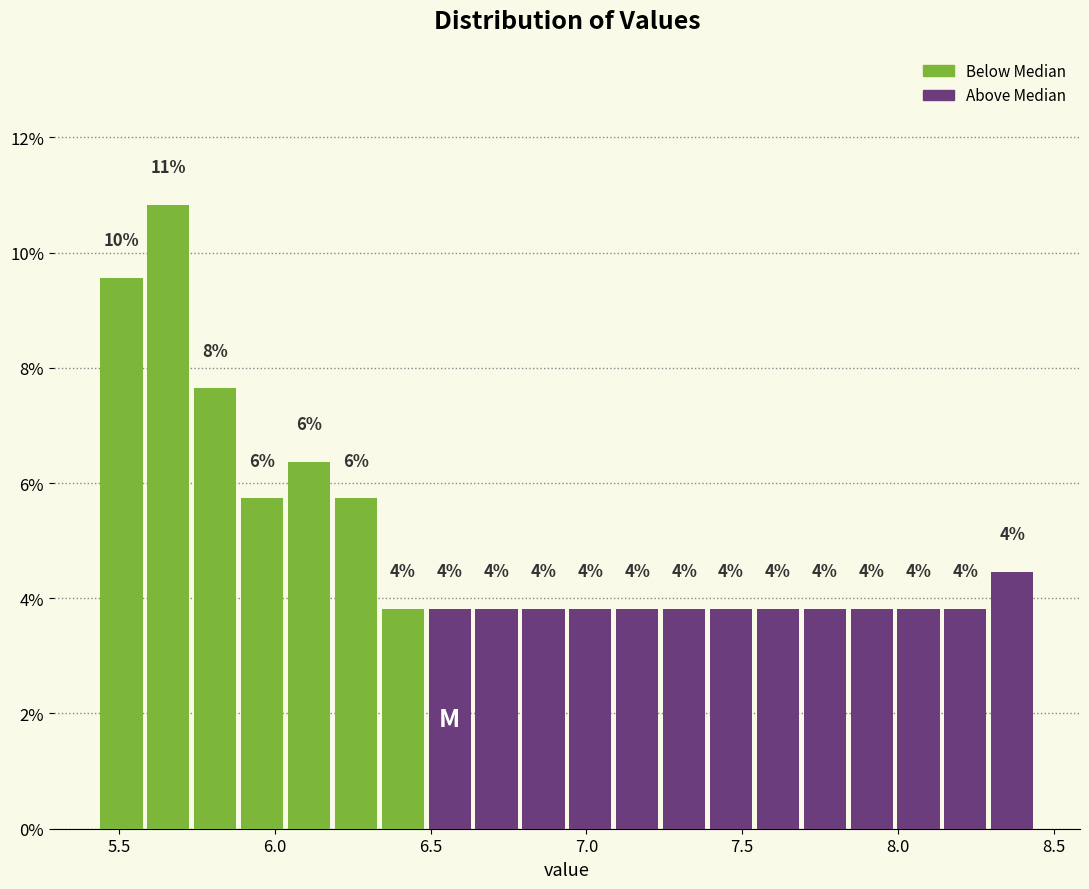

Read against the x-axis, roughly where is the centre of the tallest bar?

5.65